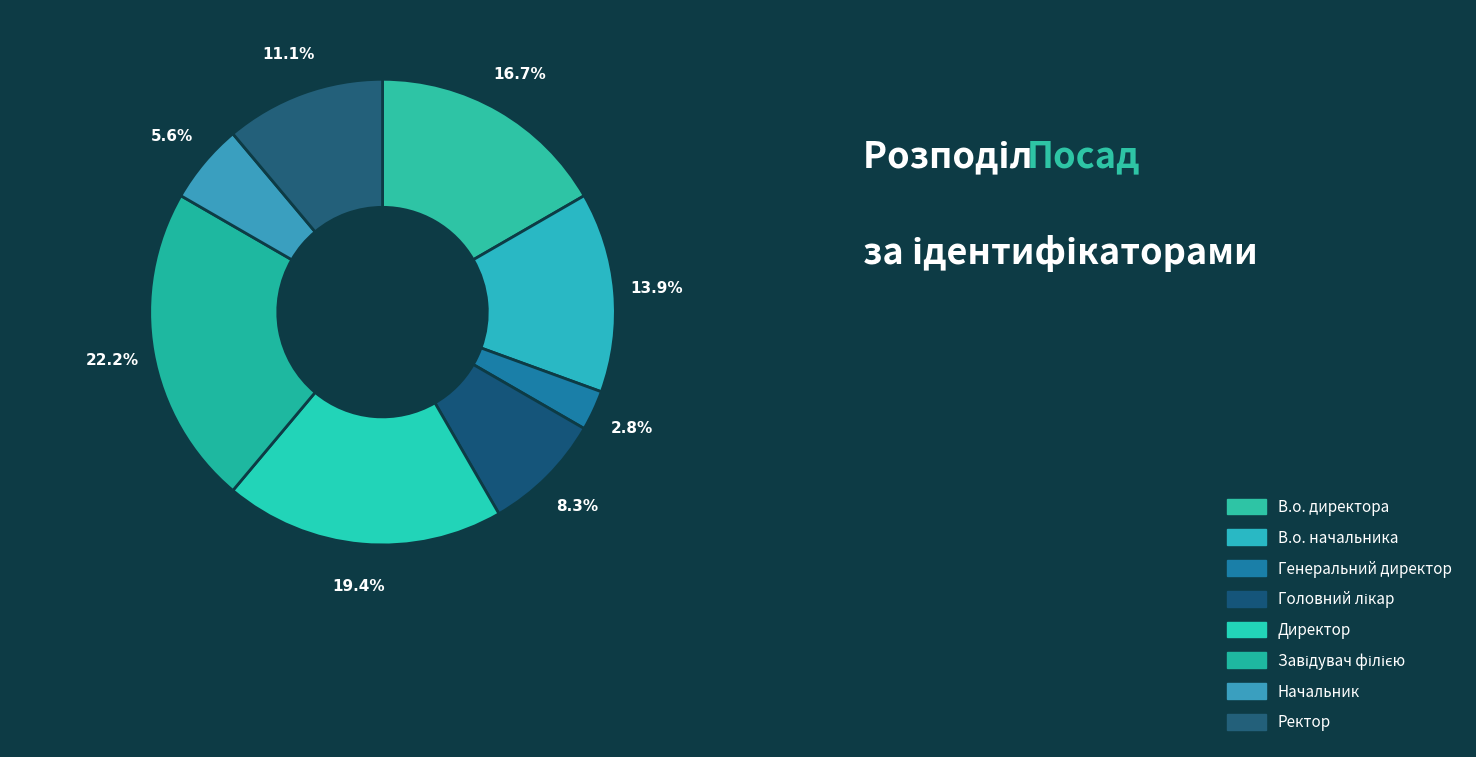

What percentage is the В.о. начальника slice, to the nearest percent?

14%